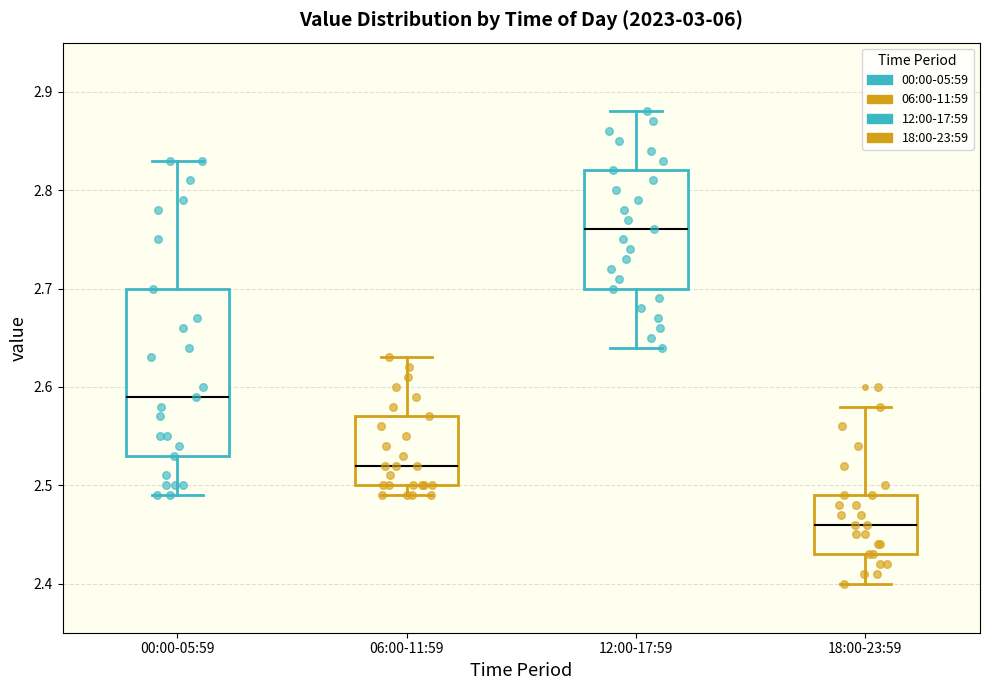

Where does the median line of the box for 06:00-11:59 sit on the y-axis? The values are not printed on the chart, so give them approximately, as read against the axis.

2.52